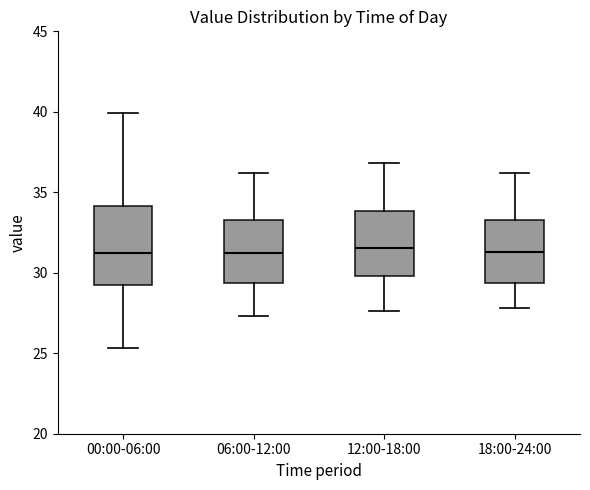

Which box is the tallest, from its lower edge to its upper edge?

00:00-06:00